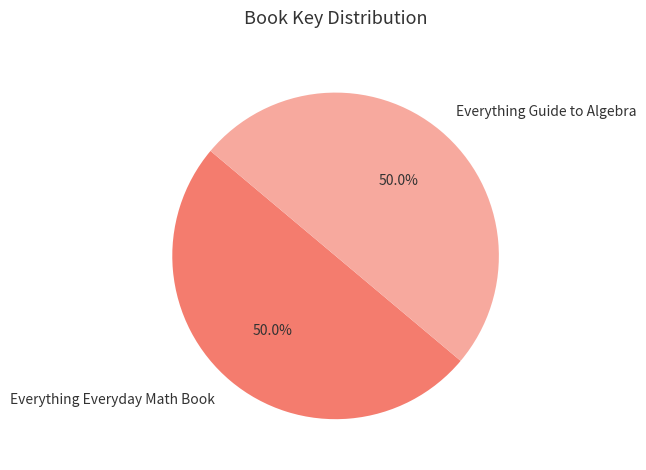

What percentage is the Everything Everyday Math Book slice, to the nearest percent?

50%